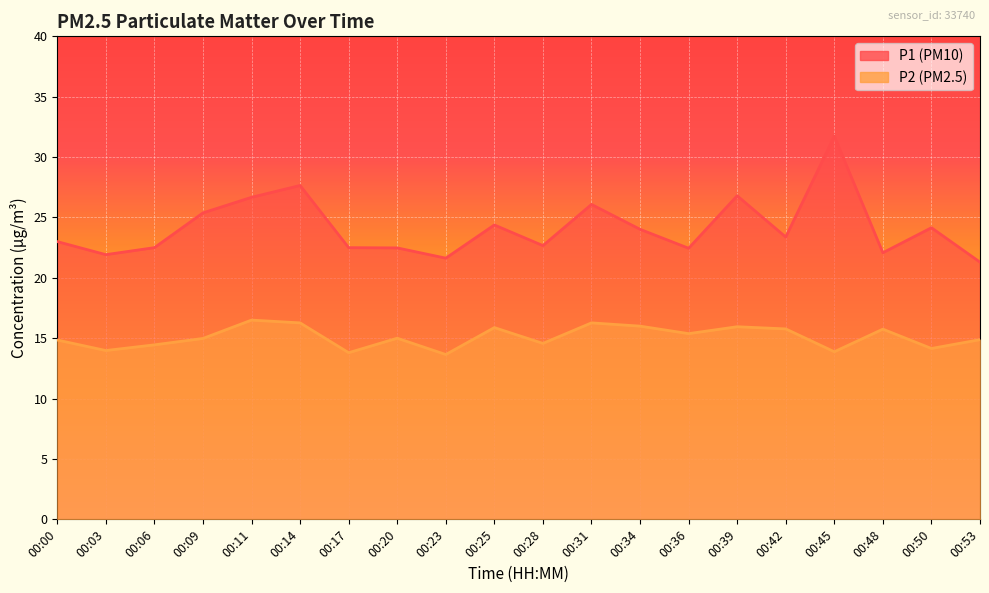

Rank the series by their maximum value, from lowest to highest.

P2, P1